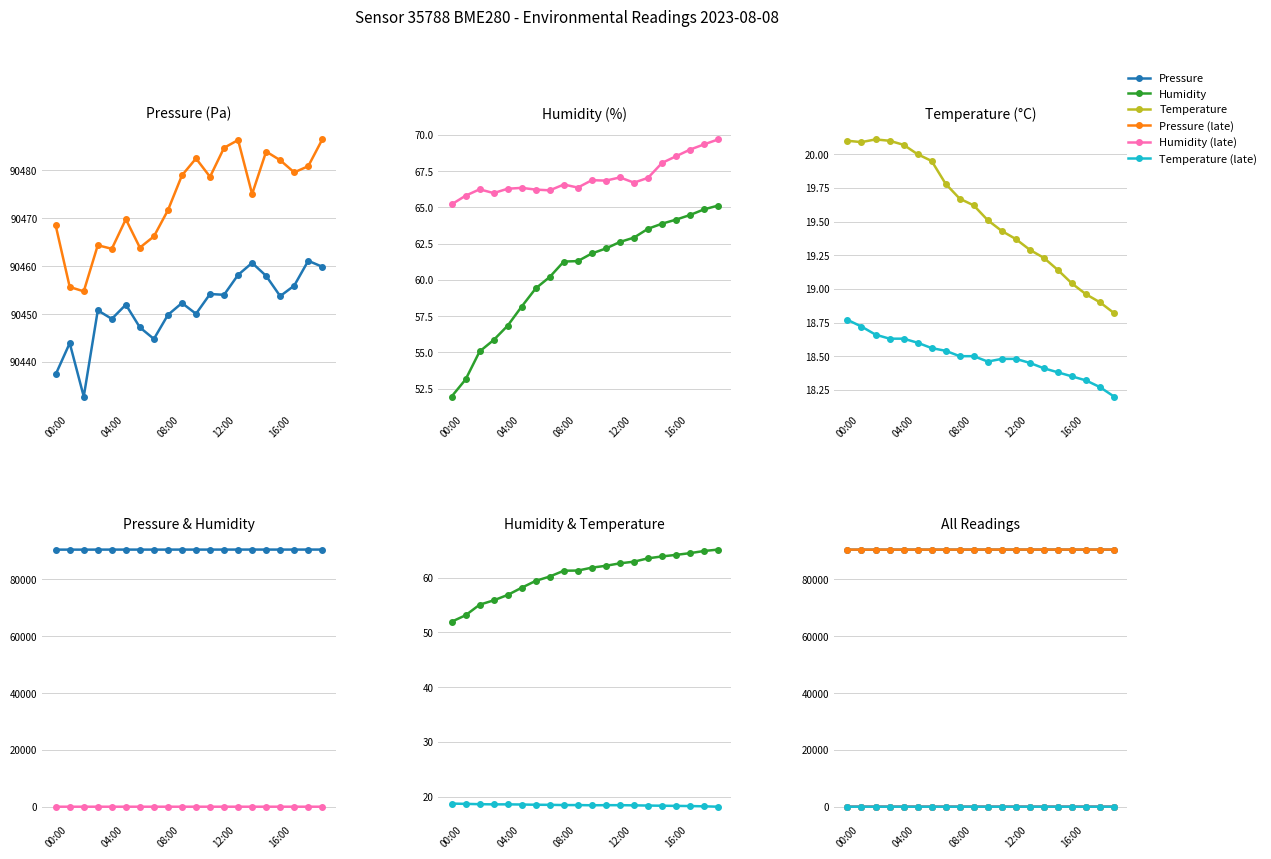

What is the label of the 12th point from the left?

11